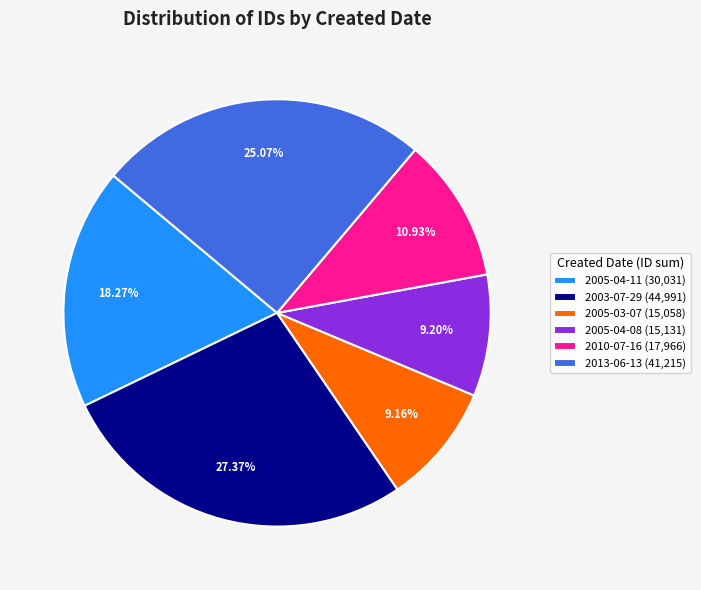

To the nearest percent, what is the average slice percentage?

17%